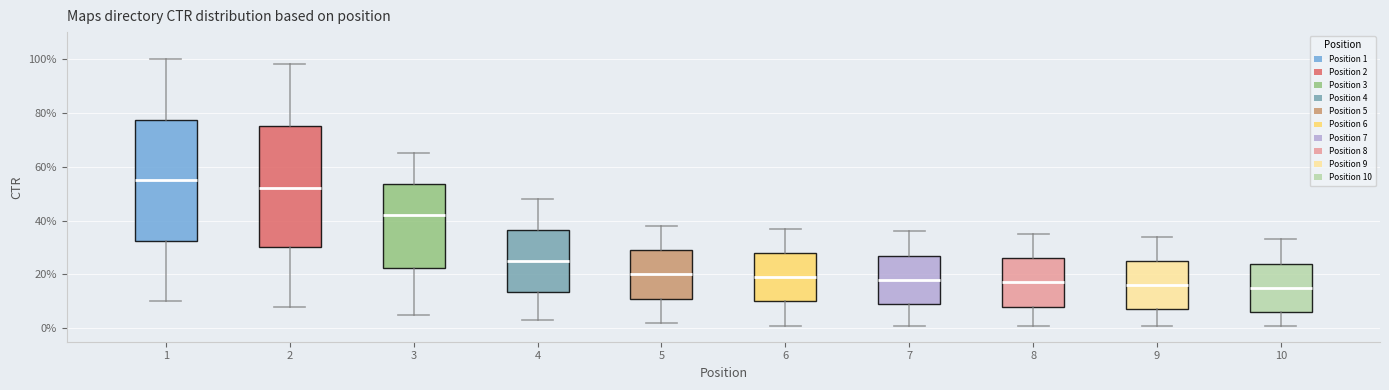

Where does the median line of the box at x = 1 sit on the y-axis? The values are not printed on the chart, so give them approximately, as read against the axis.

56